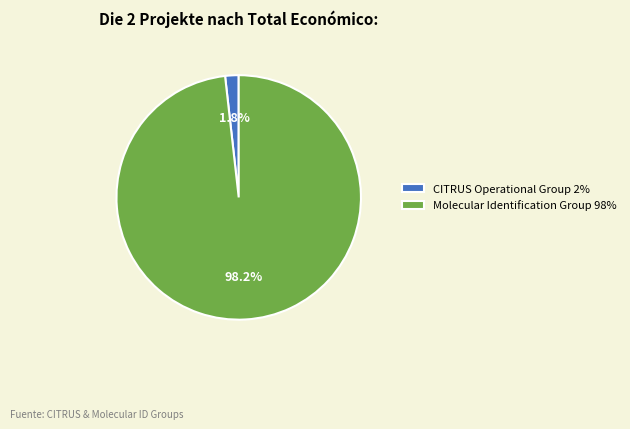

Is there a majority slice in this chart?

Yes